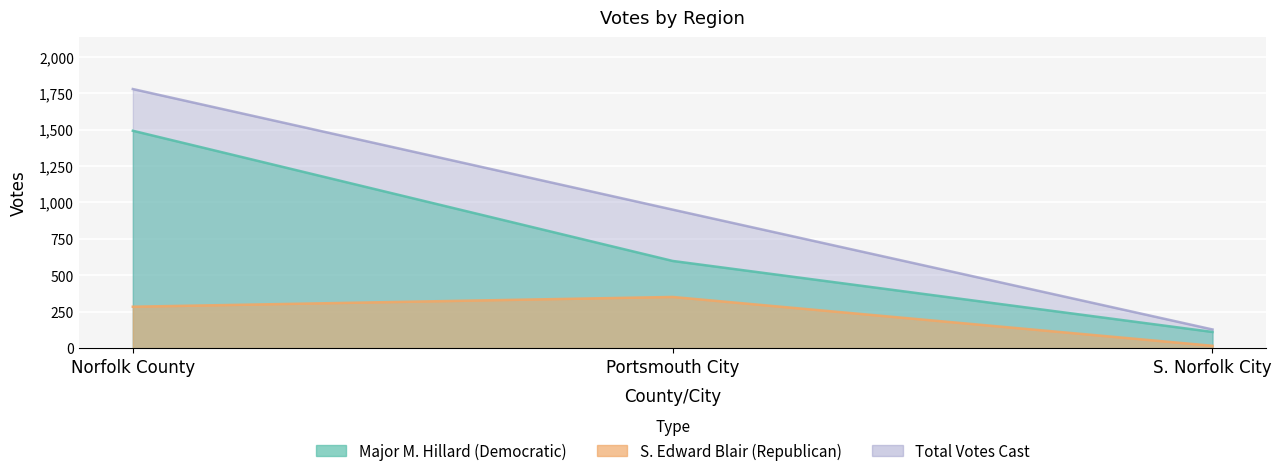

Rank the series by their average value, from highest to lowest.

Total Votes Cast, Major M. Hillard (Democratic), S. Edward Blair (Republican)